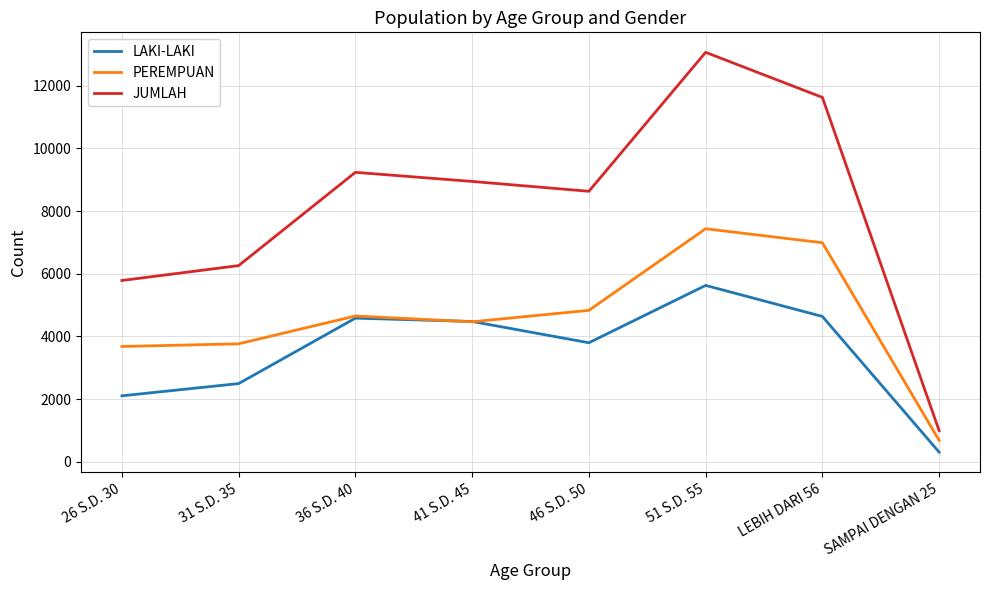

The value of LAKI-LAKI at 41 S.D. 45 is 1817. True or false?

False